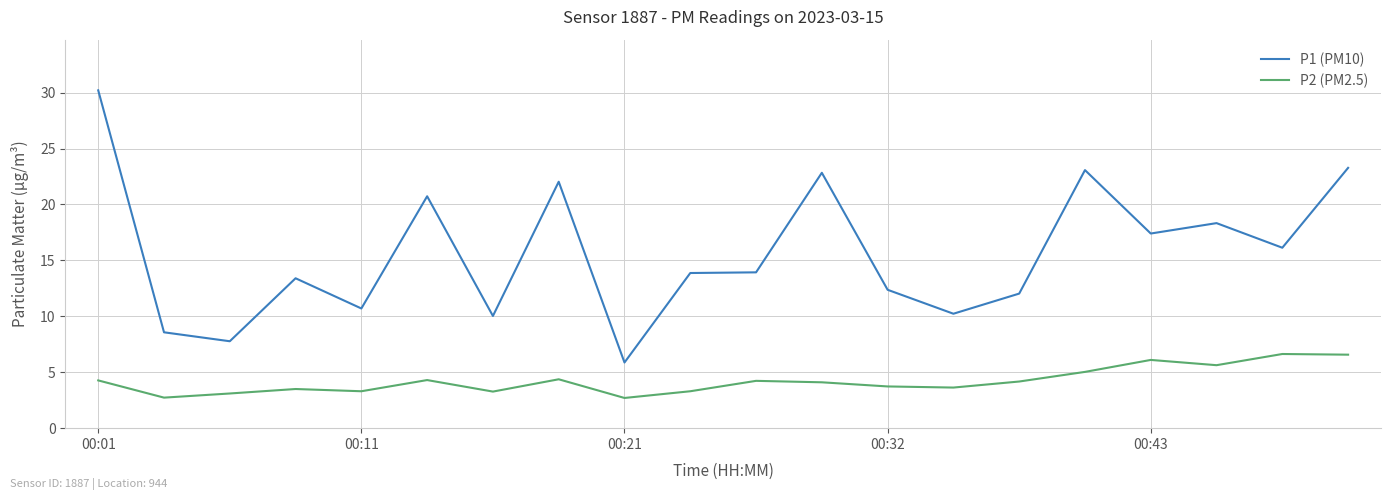

What is the difference between the maximum and minimum values in the P2 (PM2.5) series?

3.9